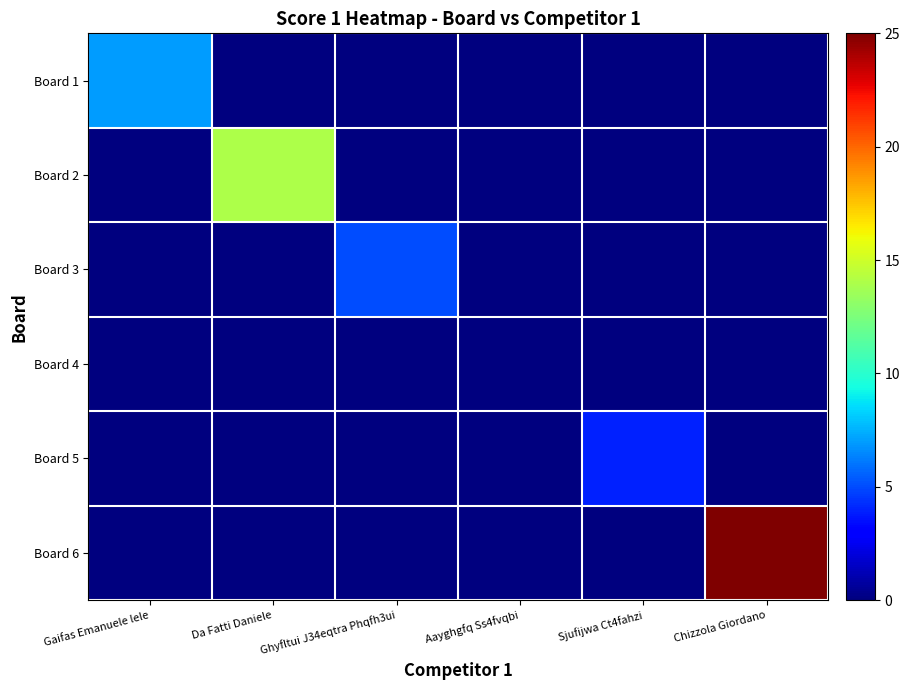

At which category does the chart reach its minimum across all series?

Da Fatti Daniele